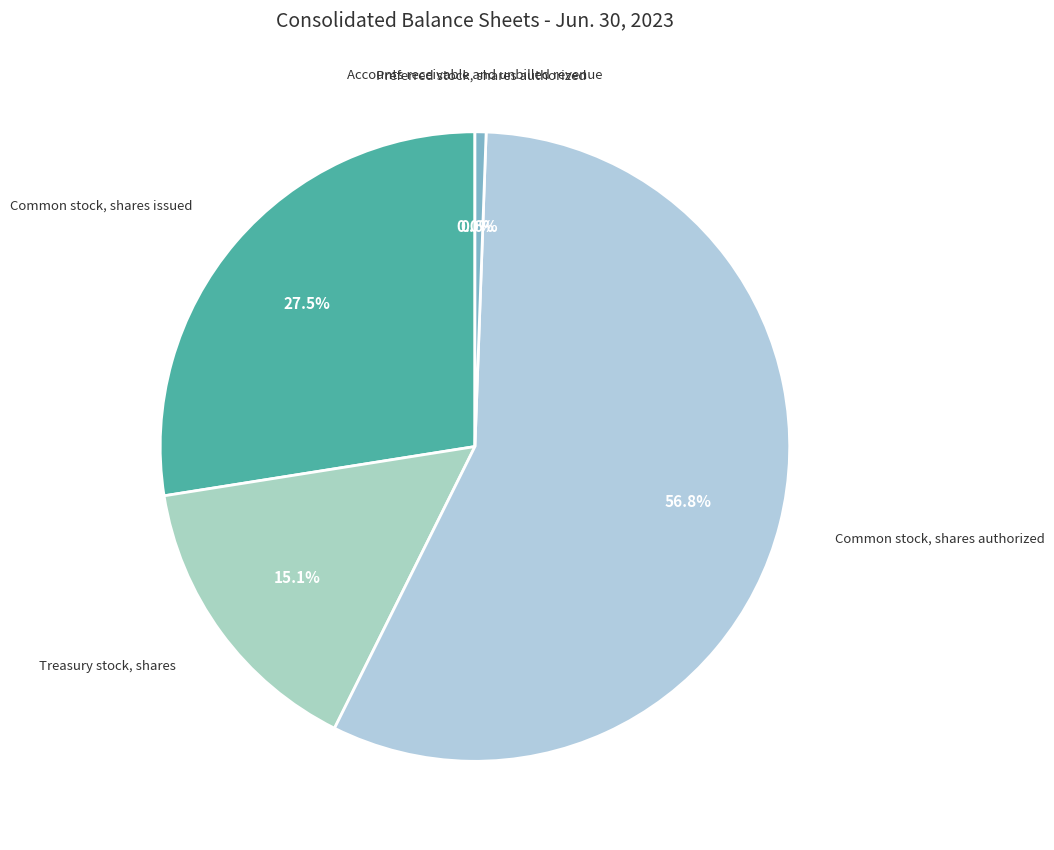

Is the sum of Treasury stock, shares and Preferred stock, shares authorized greater than half?

No